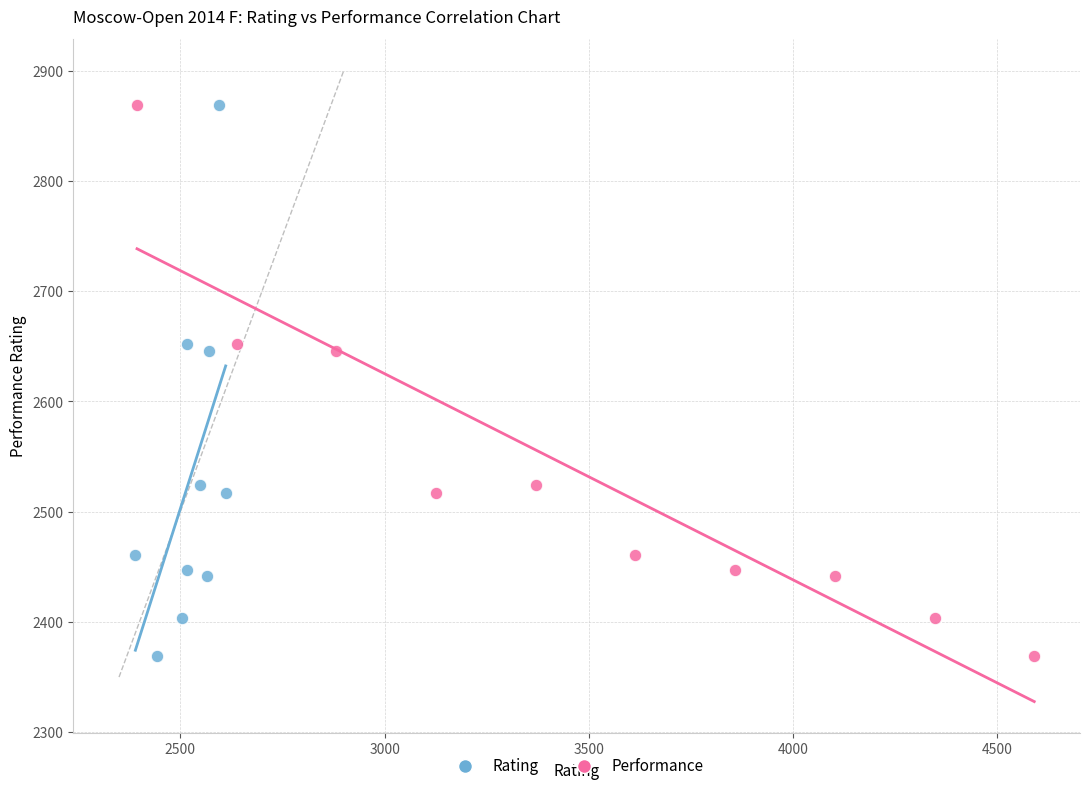

What are all the series names shown in the legend?

Rating, Performance